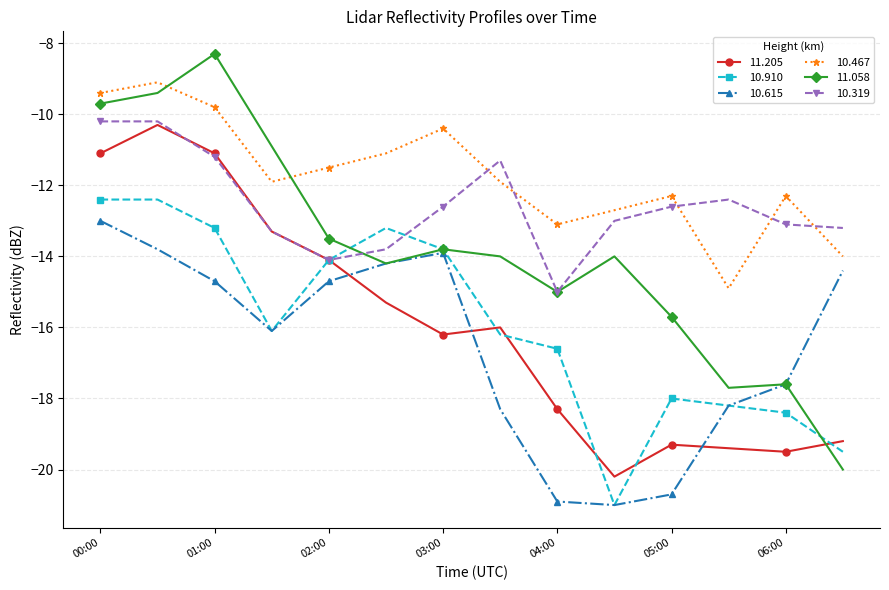

Reading left to right, extract all data points from this chart.

11.205: -11.1	-10.3	-11.1	-13.3	-14.1	-15.3	-16.2	-16.0	-18.3	-20.2	-19.3	-19.4	-19.5	-19.2
10.910: -12.4	-12.4	-13.2	-16.1	-14.1	-13.2	-13.8	-16.2	-16.6	-21.0	-18.0	-18.2	-18.4	-19.5
10.615: -13.0	-13.8	-14.7	-16.1	-14.7	-14.2	-13.9	-18.3	-20.9	-21.0	-20.7	-18.2	-17.6	-14.4
10.467: -9.4	-9.1	-9.8	-11.9	-11.5	-11.1	-10.4	-11.9	-13.1	-12.7	-12.3	-14.9	-12.3	-14.0
11.058: -9.7	-9.4	-8.3	-10.9	-13.5	-14.2	-13.8	-14.0	-15.0	-14.0	-15.7	-17.7	-17.6	-20.0
10.319: -10.2	-10.2	-11.2	-13.3	-14.1	-13.8	-12.6	-11.3	-15.0	-13.0	-12.6	-12.4	-13.1	-13.2